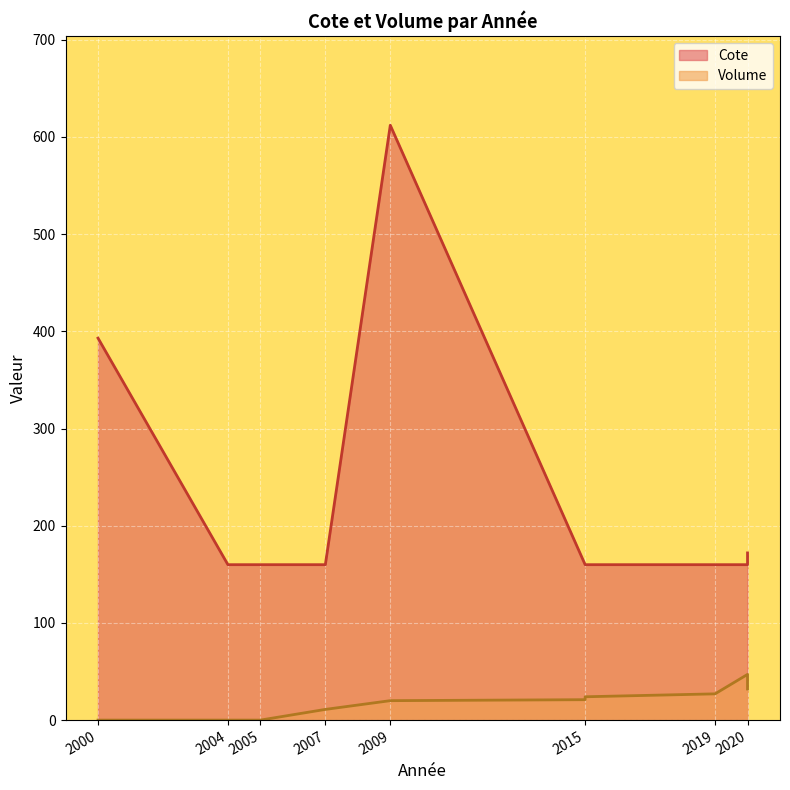

Rank the categories by value from highest to lowest.

2009, 2000, 2020, 2004, 2005, 2005, 2007, 2015, 2015, 2019, 2020